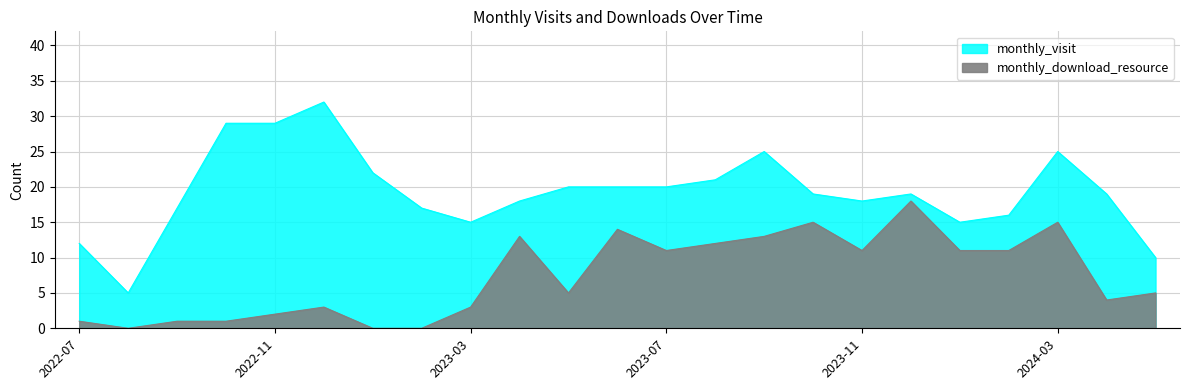

True or false: monthly_download_resource and monthly_visit cross at least once.

False